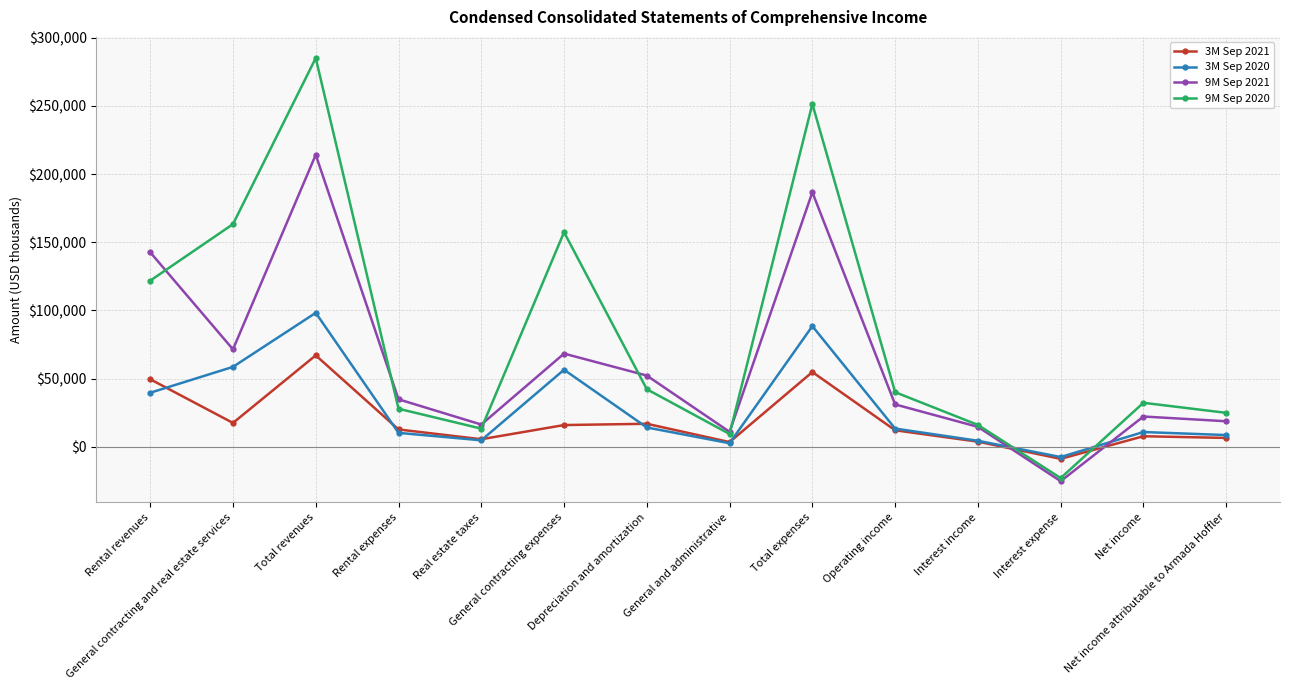

What is the lowest value of the 3M Sep 2020 series?

-7523